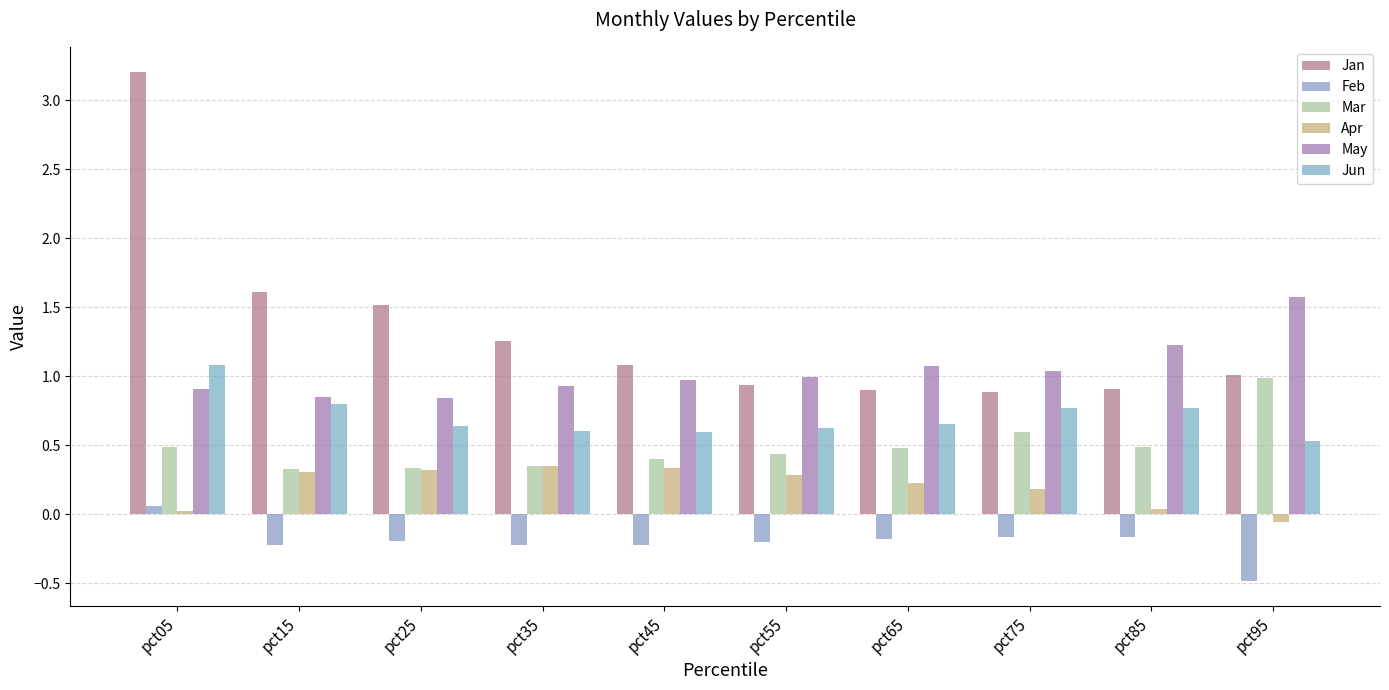

How many categories are shown in the chart?

10